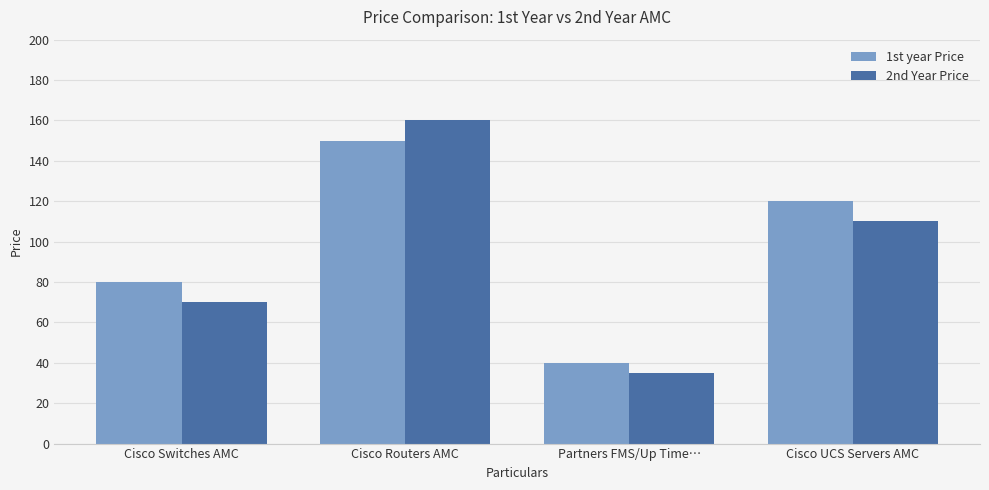

How many bars are there in total?

8